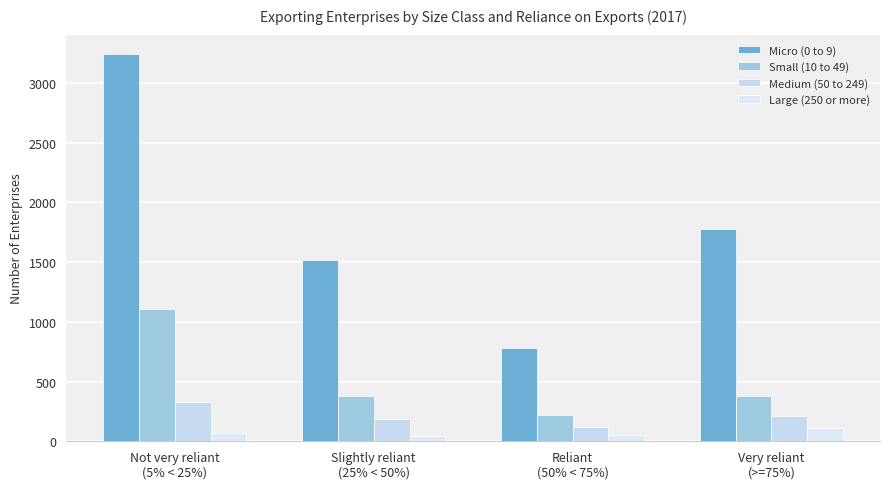

Between Slightly reliant
(25% < 50%) and Very reliant
(>=75%), which series saw the biggest shift?

Micro (0 to 9)